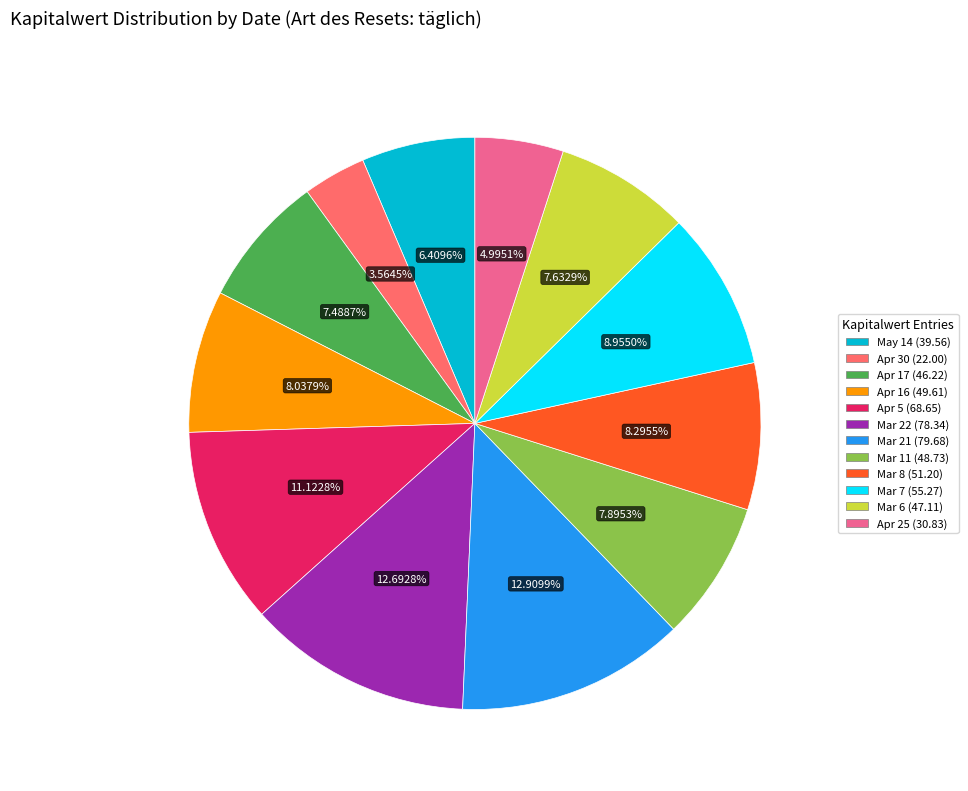

Is there any slice that represents more than half of the pie?

No